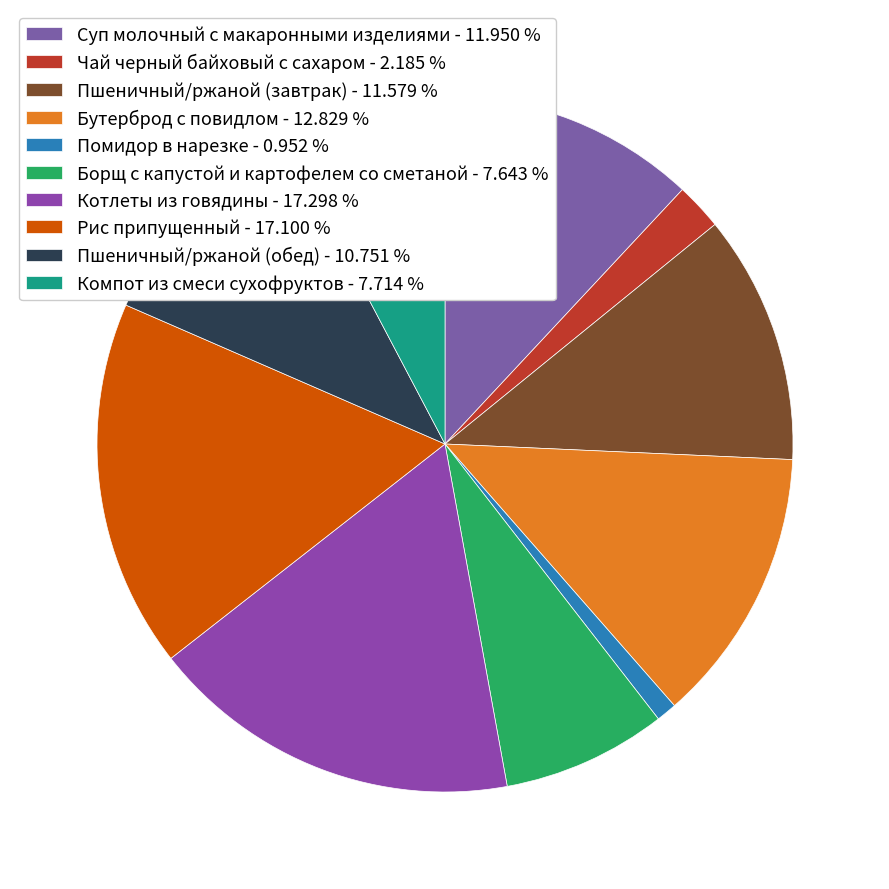

Is Рис припущенный the majority of the pie?

No